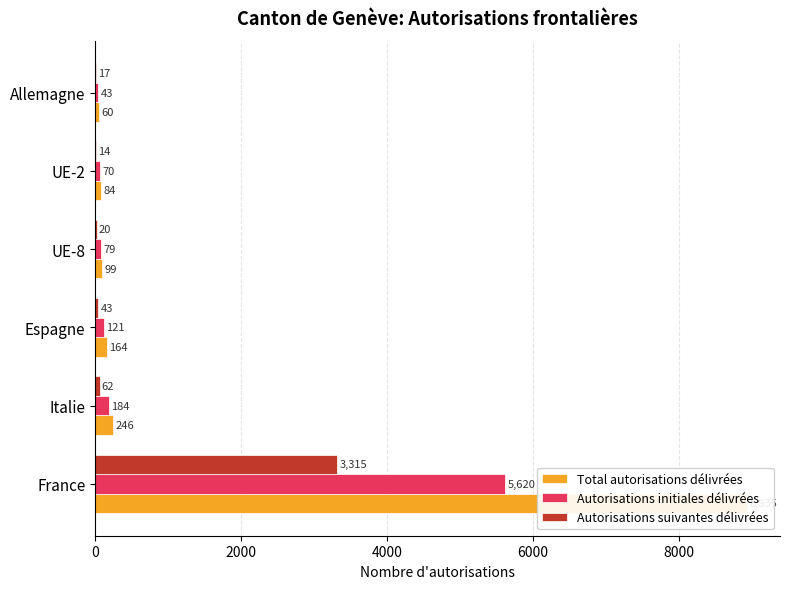

What is the minimum value for Autorisations suivantes délivrées?

14